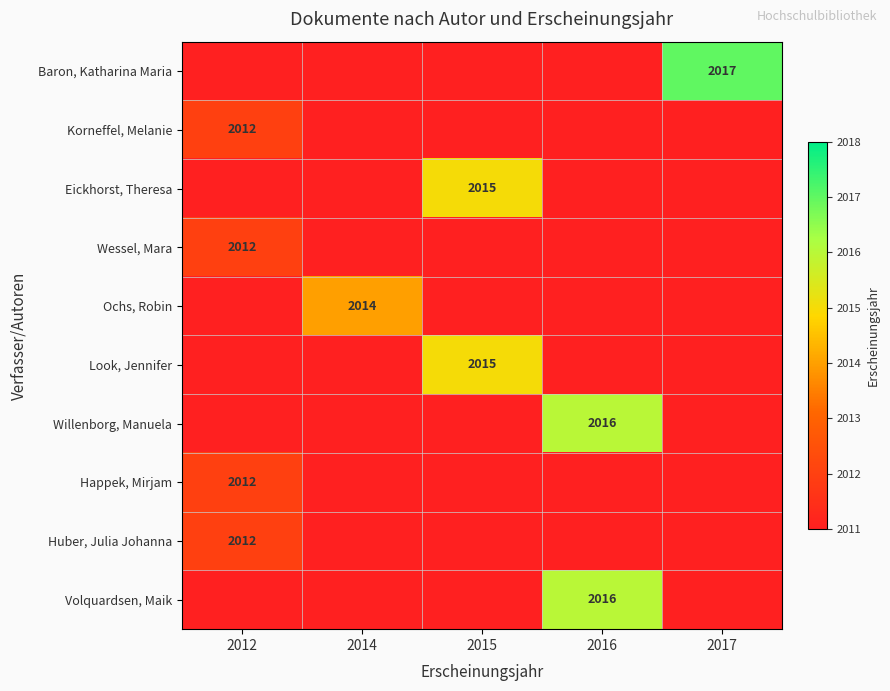

Is it true that Ochs, Robin equals 3236 at 2014?

False